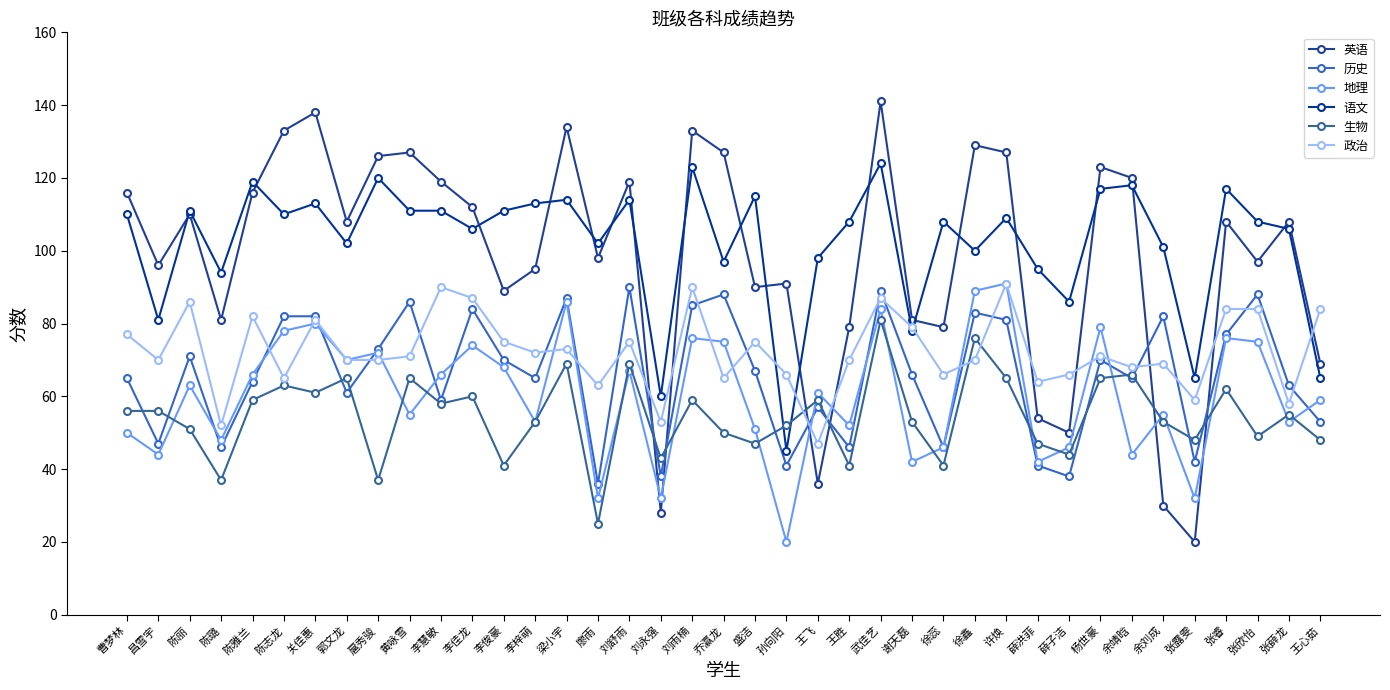

What is the label of the 16th point from the right?

王胜